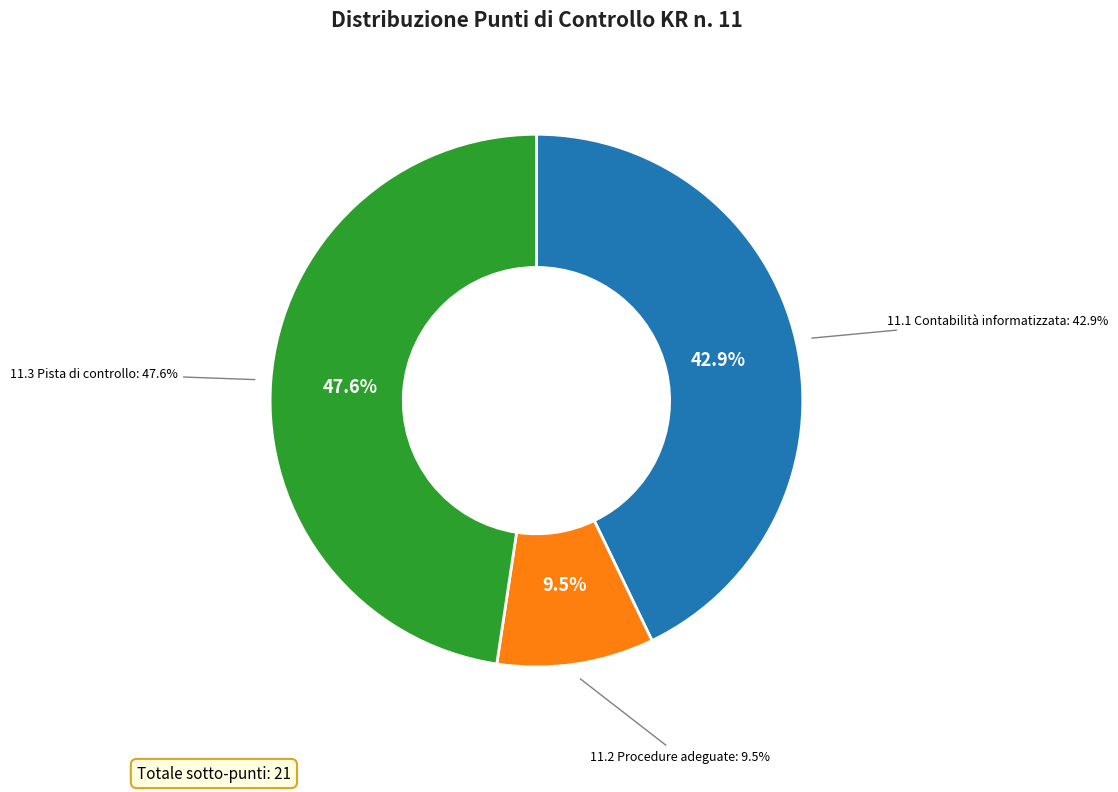

Does 11.2 Procedure adeguate represent more than half of the total?

No